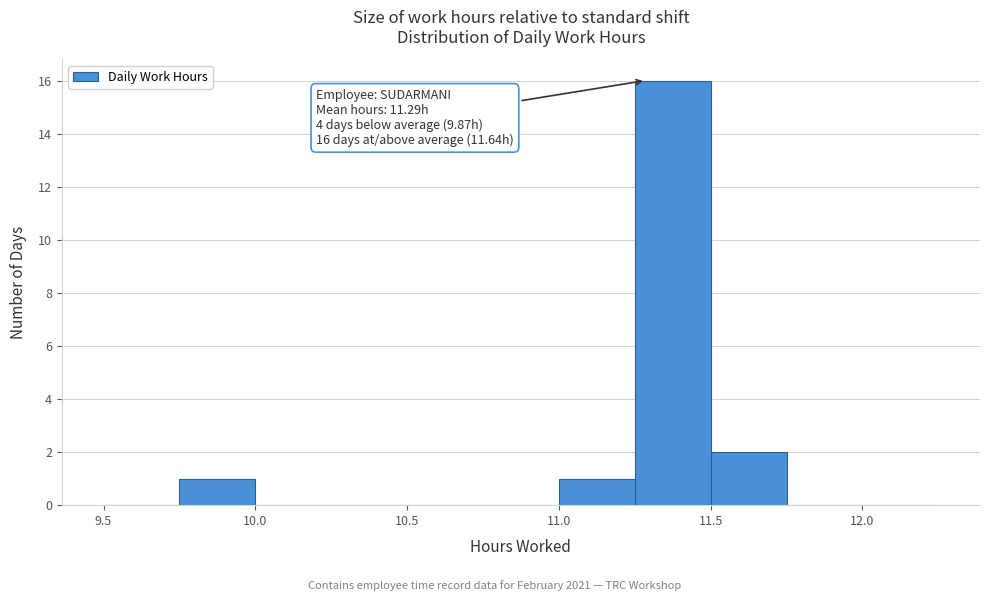

Over which range of the x-axis is the bar tallest?

11.25 to 11.50